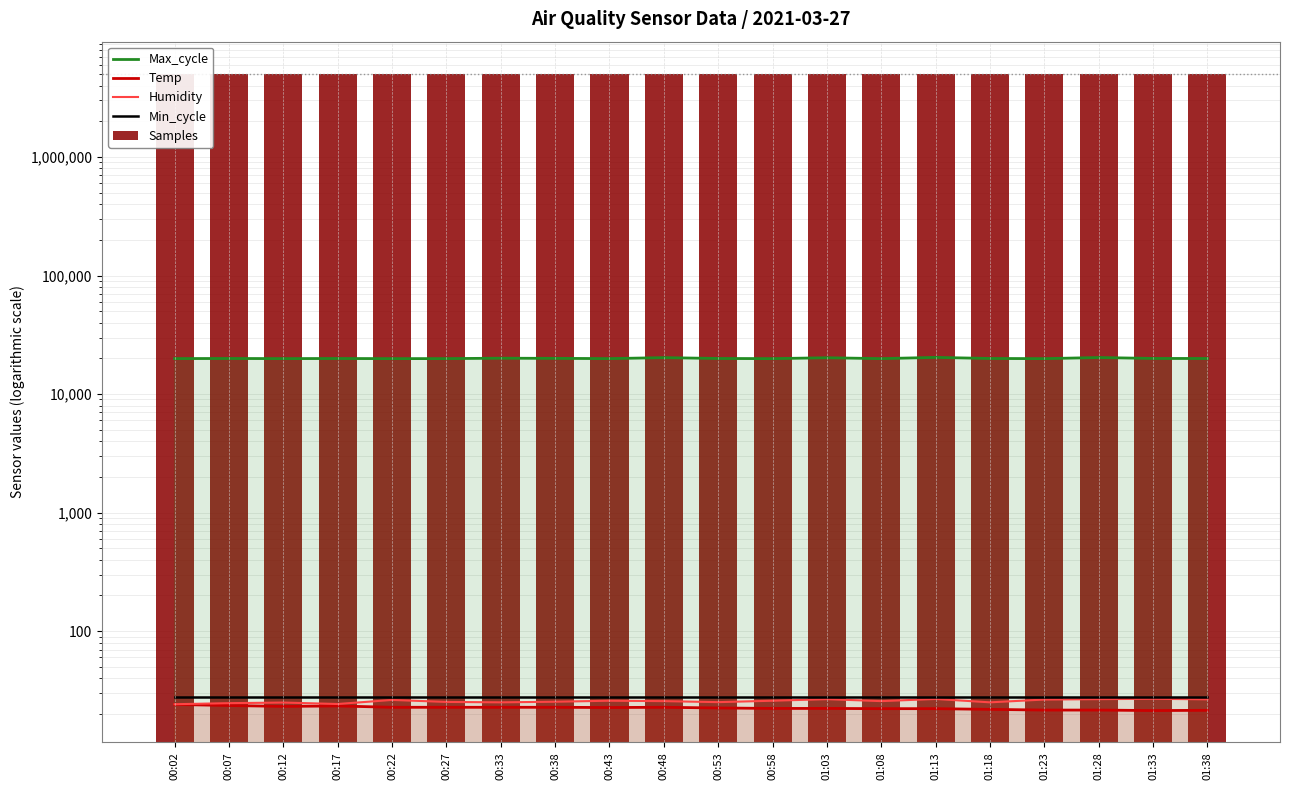

Reading left to right, extract all data points from this chart.

Max_cycle: 00:02=19927.0	00:07=19961.0	00:12=19917.0	00:17=19955.0	00:22=19908.0	00:27=19919.0	00:33=20067.0	00:38=20011.0	00:43=19916.0	00:48=20293.0	00:53=19965.0	00:58=19909.0	01:03=20246.0	01:08=19908.0	01:13=20387.0	01:18=19966.0	01:23=19904.0	01:28=20335.0	01:33=19976.0	01:38=19960.0
Temp: 00:02=24.1	00:07=23.6	00:12=23.2	00:17=23.4	00:22=22.8	00:27=22.8	00:33=22.8	00:38=22.8	00:43=22.7	00:48=22.8	00:53=22.5	00:58=22.3	01:03=22.3	01:08=22.2	01:13=22.2	01:18=21.9	01:23=21.6	01:28=21.6	01:33=21.4	01:38=21.5
Humidity: 00:02=24.2	00:07=24.7	00:12=25.0	00:17=24.3	00:22=26.3	00:27=25.3	00:33=25.1	00:38=25.4	00:43=25.9	00:48=25.7	00:53=25.2	00:58=25.9	01:03=26.7	01:08=25.7	01:13=26.8	01:18=25.1	01:23=26.5	01:28=26.7	01:33=26.9	01:38=26.6
Min_cycle: 00:02=28.0	00:07=28.0	00:12=28.0	00:17=28.0	00:22=28.0	00:27=28.0	00:33=28.0	00:38=28.0	00:43=28.0	00:48=28.0	00:53=28.0	00:58=28.0	01:03=28.0	01:08=28.0	01:13=28.0	01:18=28.0	01:23=28.0	01:28=28.0	01:33=28.0	01:38=28.0
Samples: 00:02=5035097.0	00:07=5052598.0	00:12=5052657.0	00:17=5056722.0	00:22=5048248.0	00:27=5055094.0	00:33=5036675.0	00:38=5056067.0	00:43=5049196.0	00:48=5050645.0	00:53=5053911.0	00:58=5051250.0	01:03=5057966.0	01:08=5055968.0	01:13=5036546.0	01:18=5037457.0	01:23=5036940.0	01:28=5053992.0	01:33=5050075.0	01:38=5051956.0